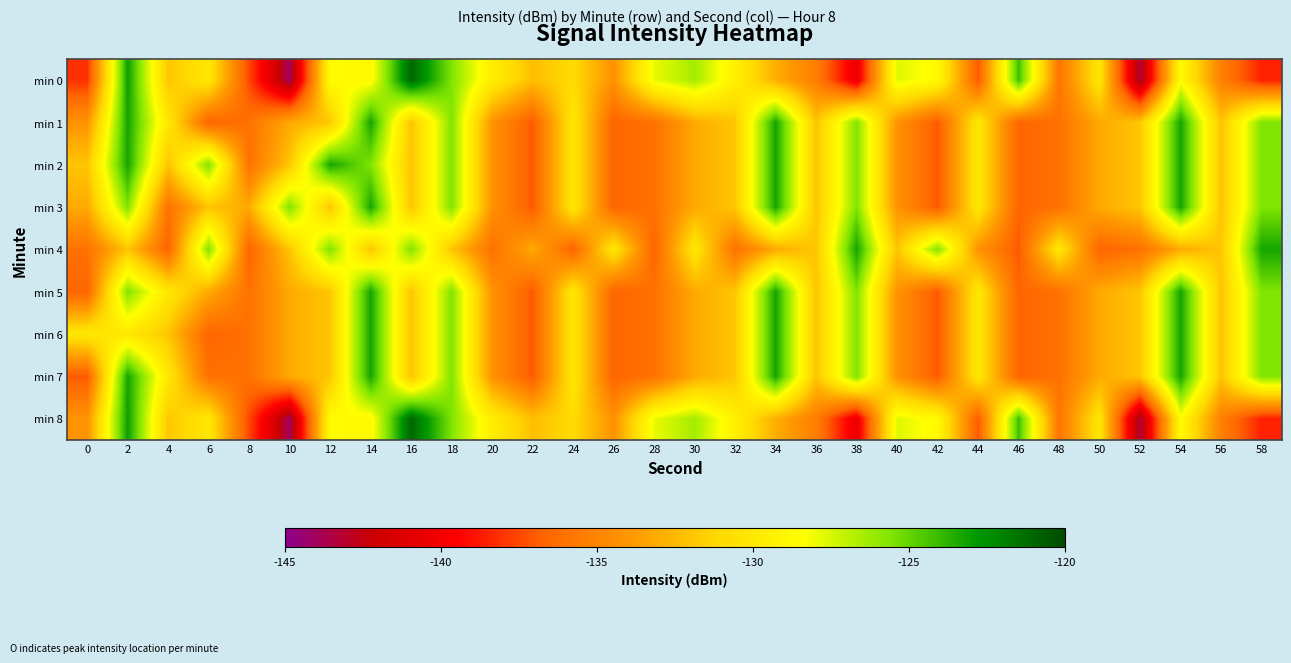

Between 28 and 42, which series saw the biggest shift?

min 4